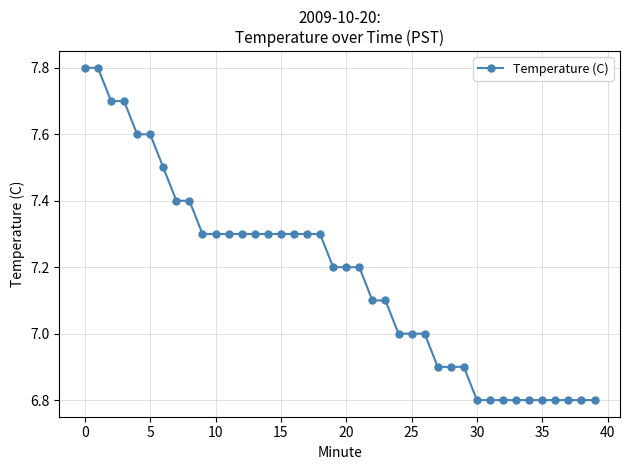

What is the sum of all values?

287.0